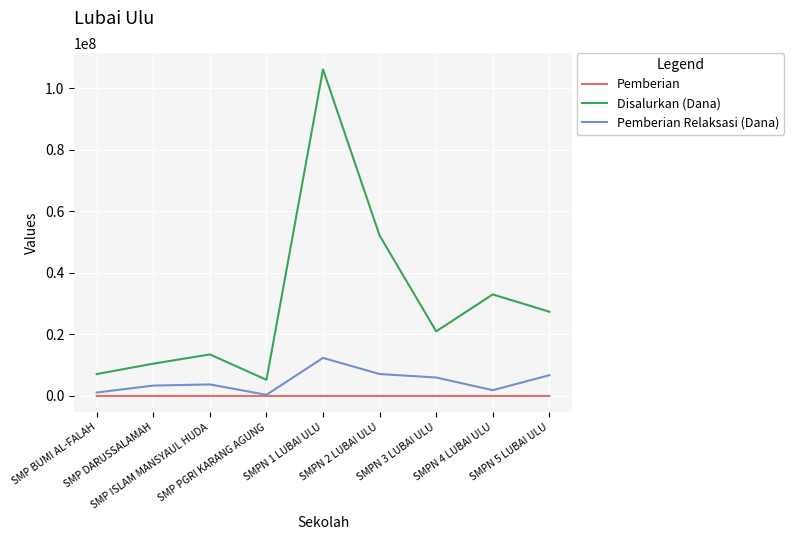

Which series has the largest total across all categories?

Disalurkan (Dana)